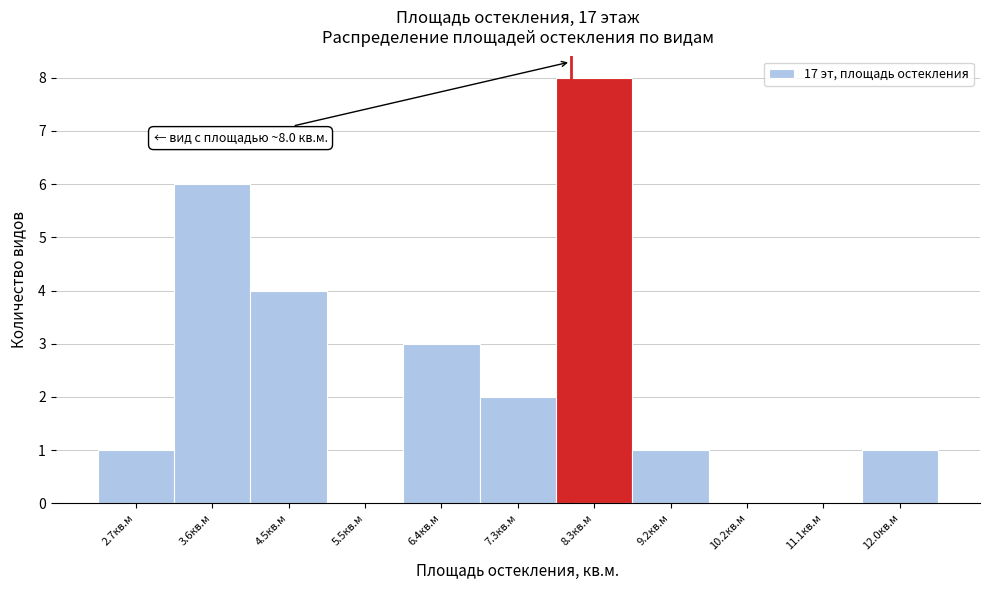

Which range on the x-axis has the tallest bar?

7.8 to 8.8